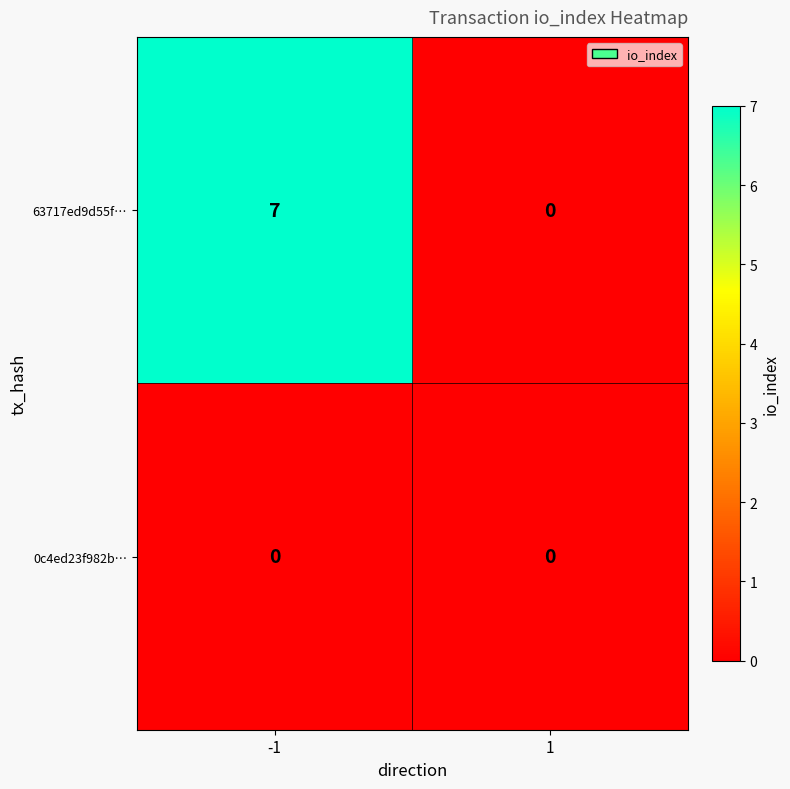

Reading left to right, what are all the values shown in this chart?

63717ed9d55f…: -1=7	1=0
0c4ed23f982b…: -1=0	1=0